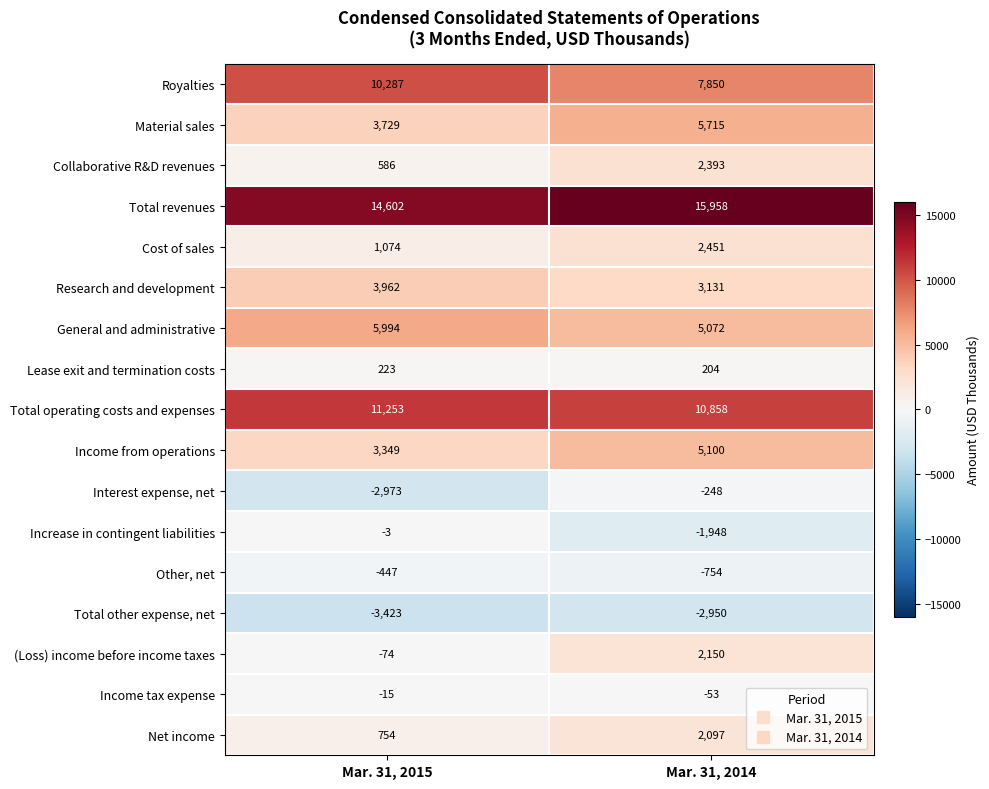

What is the smallest value displayed?

-3423